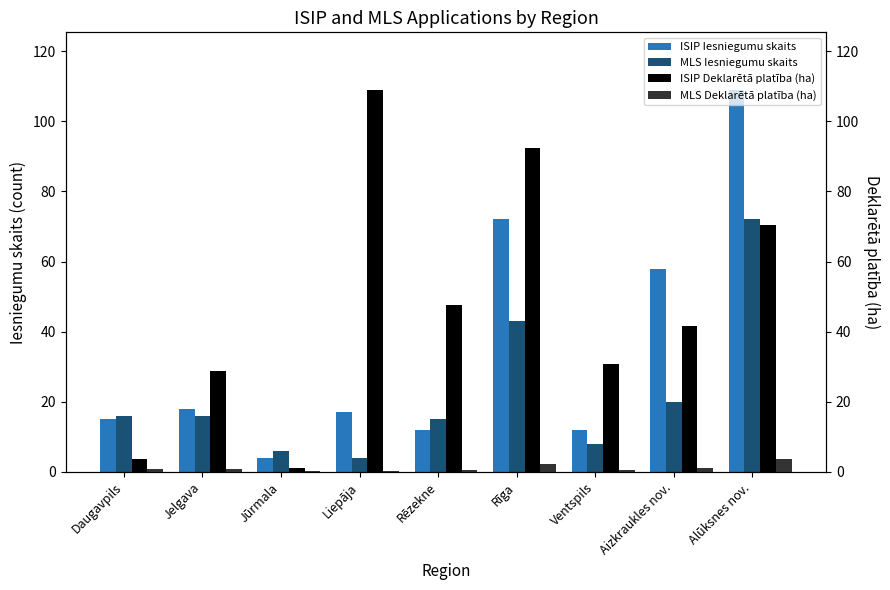

At Ventspils, list the series in order from largest to smallest.

ISIP Deklarētā platība (ha), ISIP Iesniegumu skaits, MLS Iesniegumu skaits, MLS Deklarētā platība (ha)